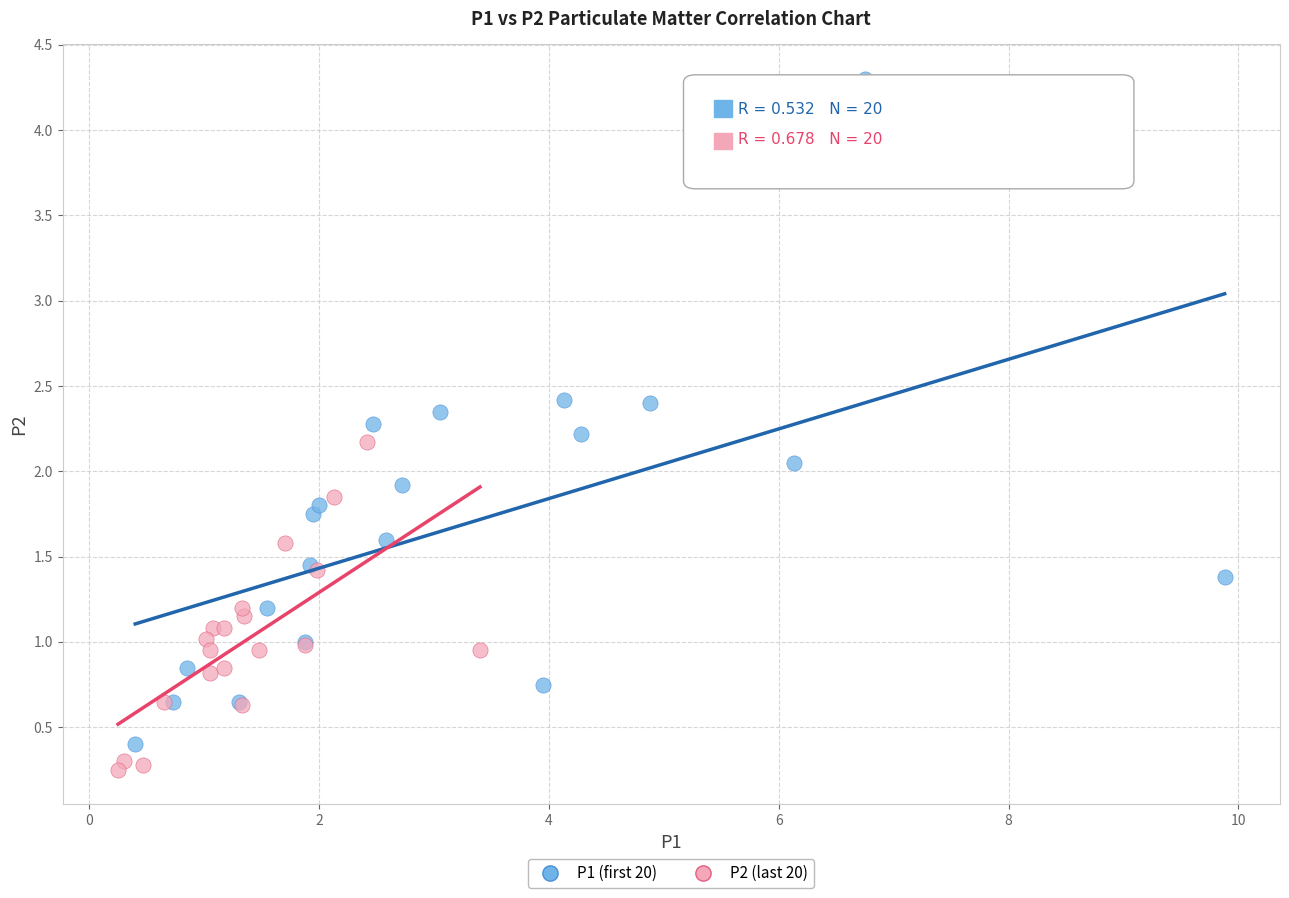

Which series has the largest Y range (max minus min)?

P1 (first 20)